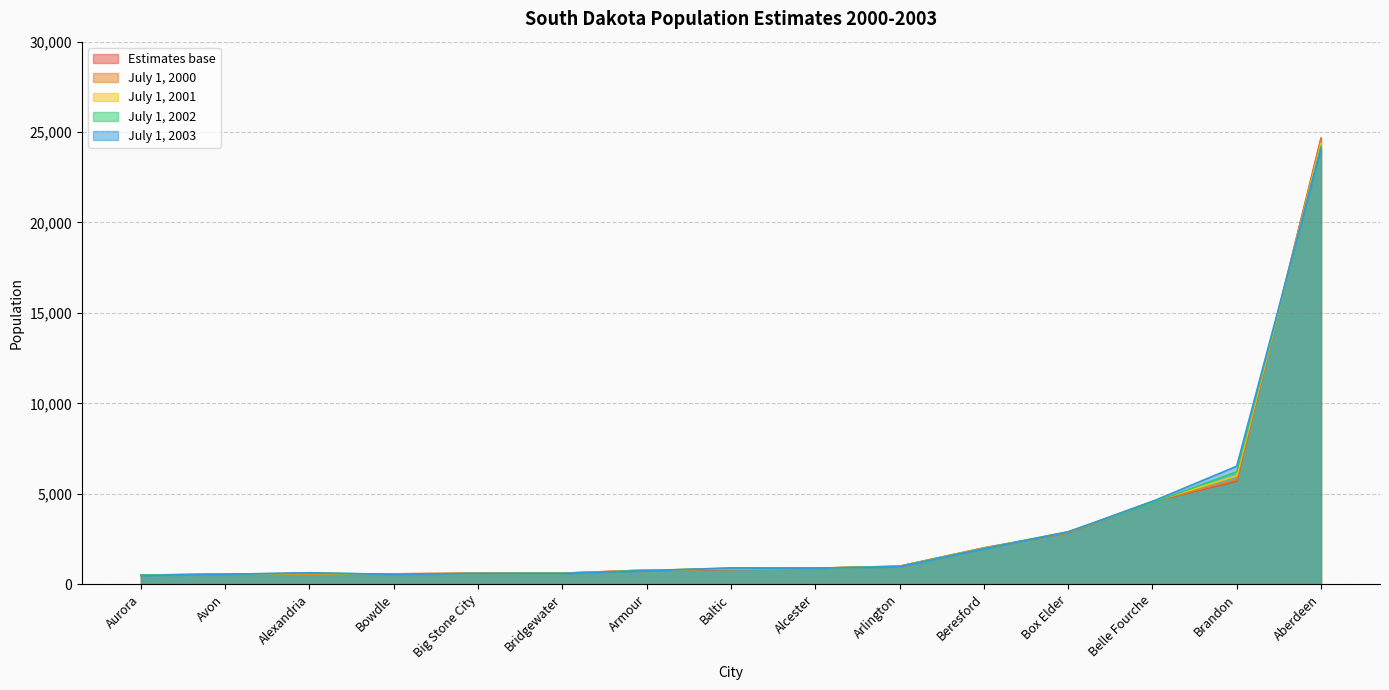

Which category has the highest value in the July 1, 2003 series?

Aberdeen